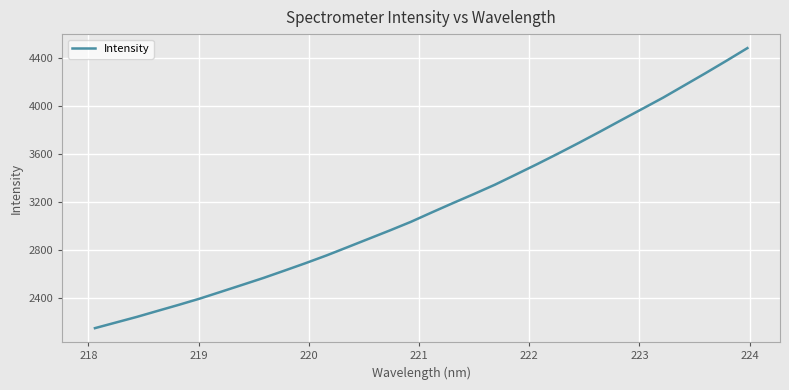

What is the greatest value displayed?

4479.8